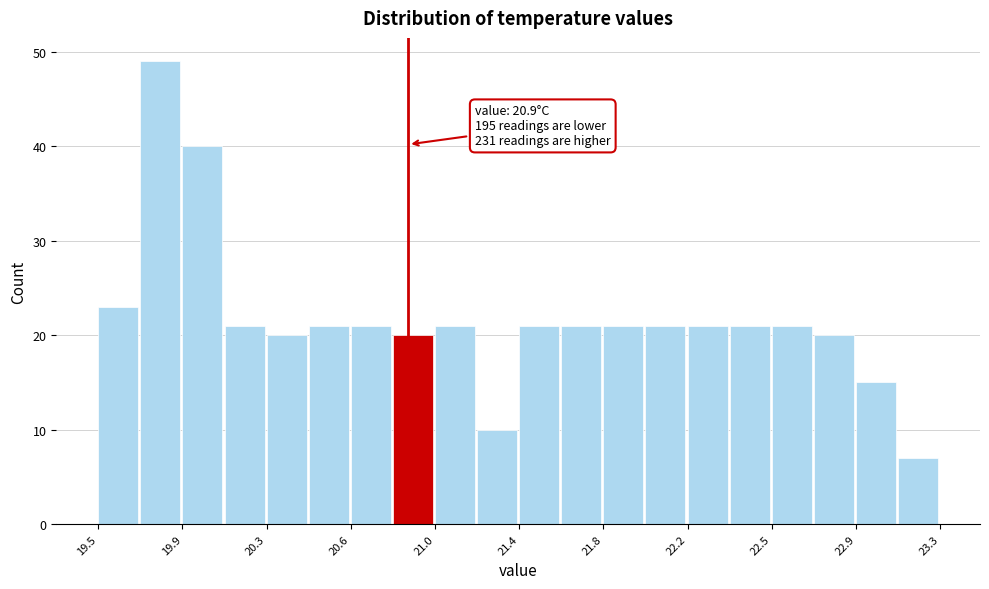

Read against the x-axis, roughly where is the centre of the tallest bar?

19.80